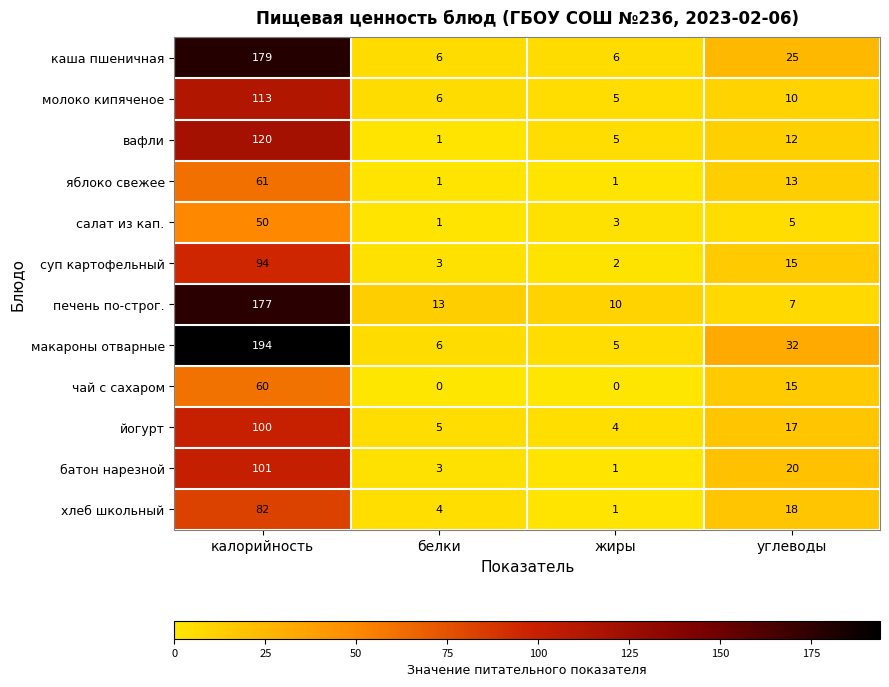

True or false: макароны отварные has a value of 54 at углеводы.

False